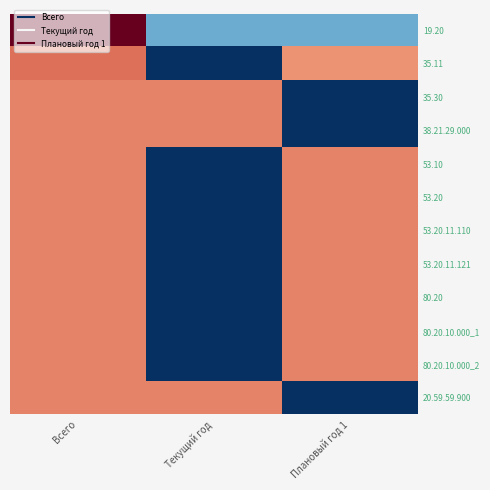

Which category has the highest value across all series?

Всего